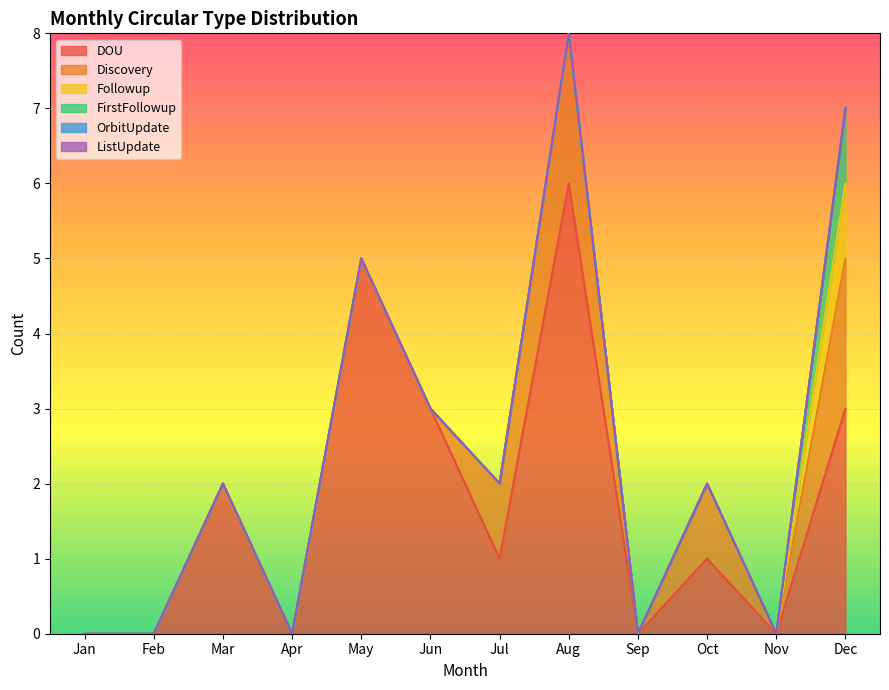

What is the value of the FirstFollowup point at the 12th from the left?

1